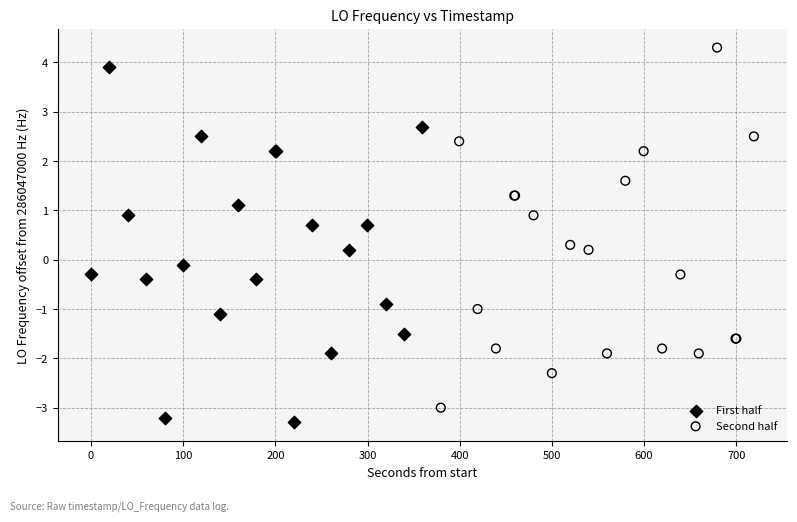

Which series contains the lowest Y value?

First half